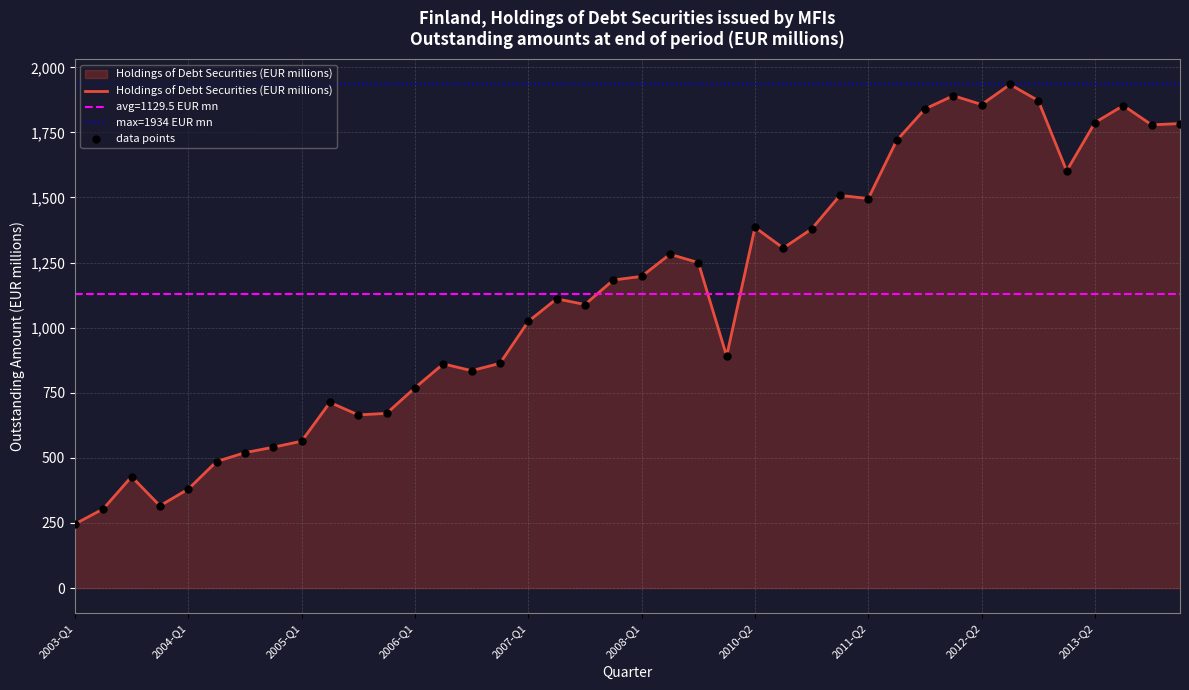

Which has a higher value, 2010-Q2 or 2013-Q2?

2013-Q2